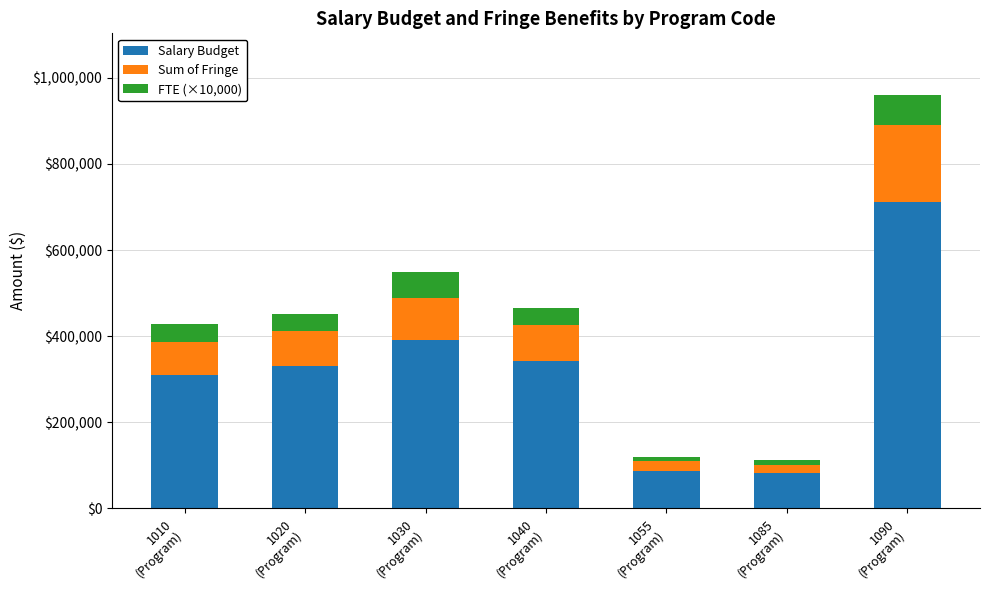

What is the minimum value for Salary Budget?

81242.0